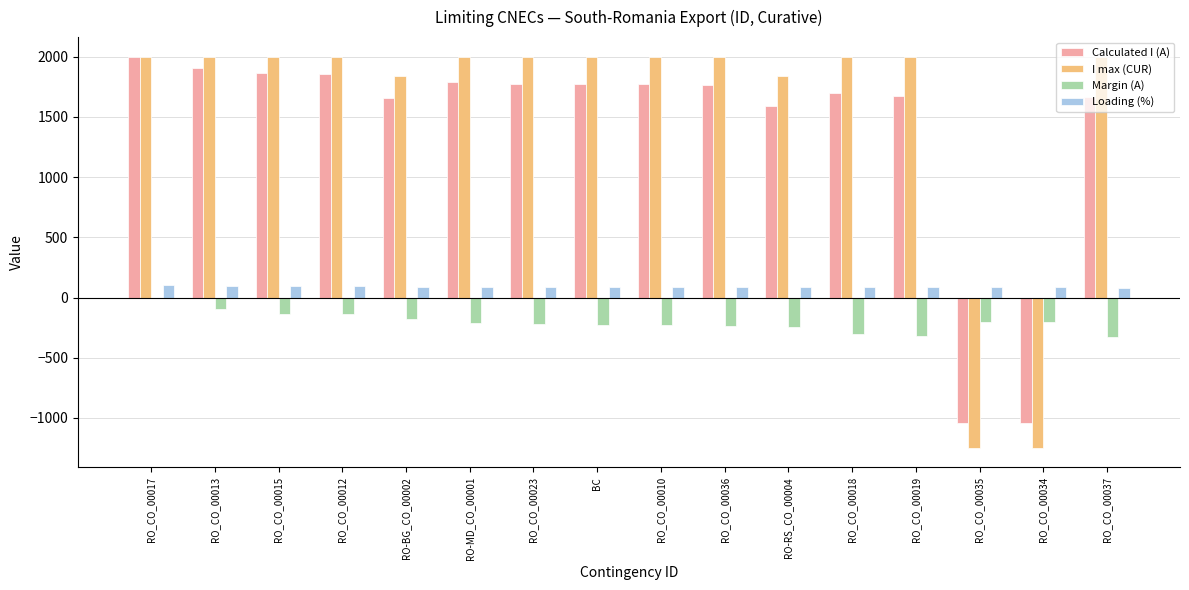

What is the maximum value shown in the chart?

2000